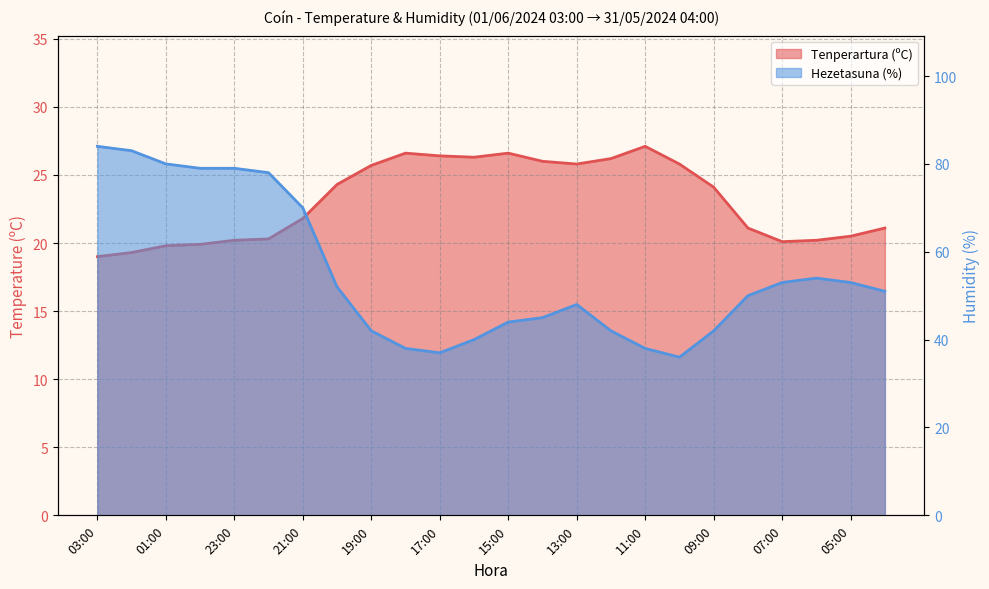

How many data points in Hezetasuna (%) are above 51?

11